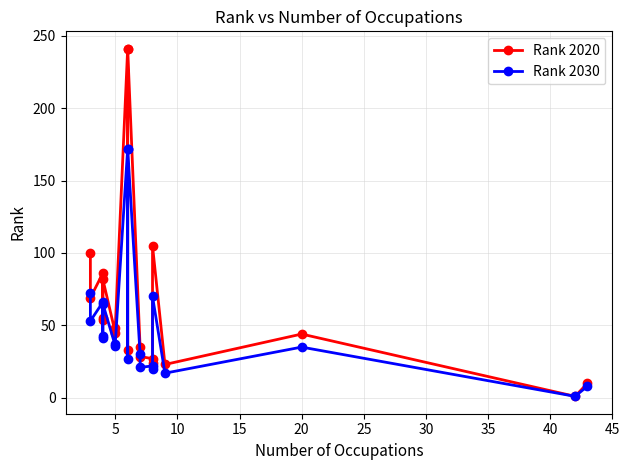

How many data points in Rank 2030 are less than 37?

10